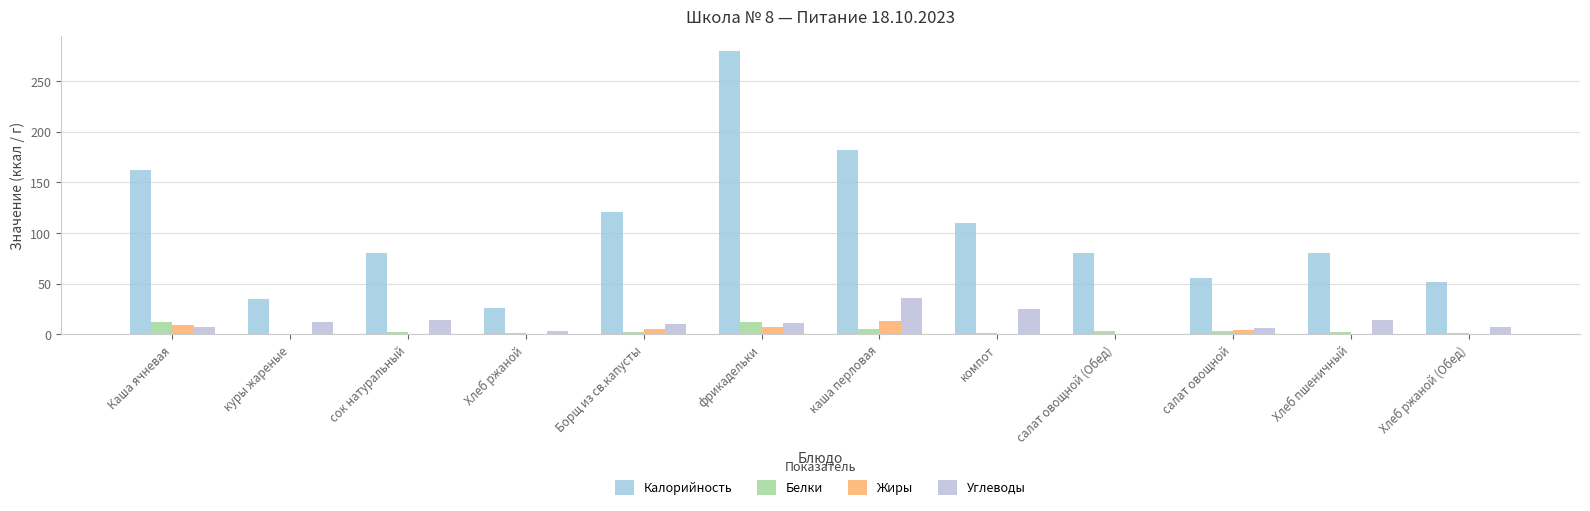

Which series has the largest total across all categories?

Калорийность